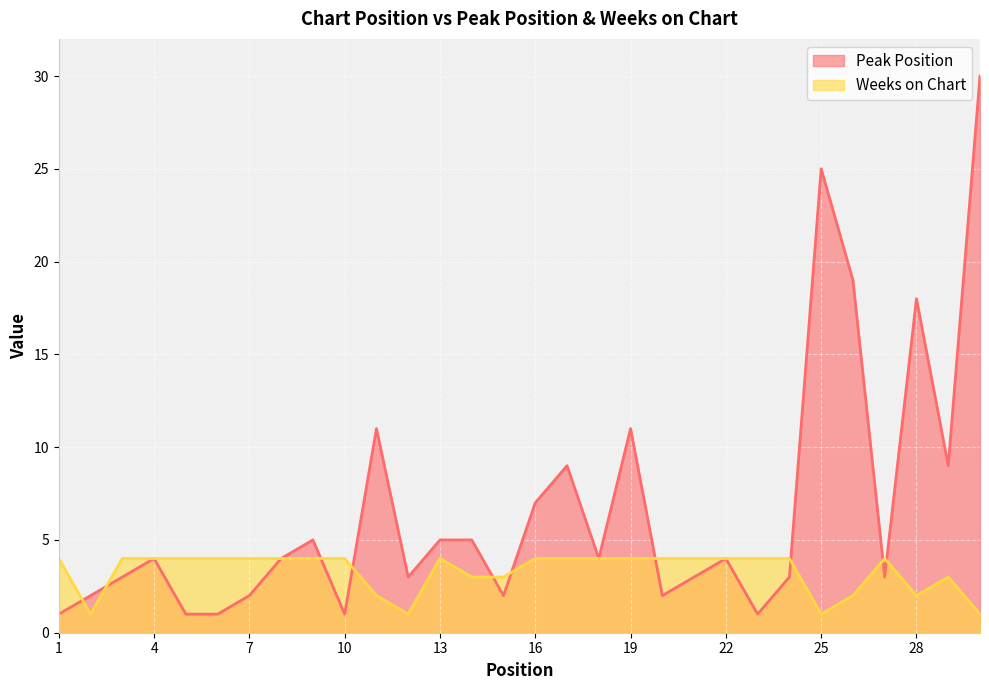

True or false: Peak Position has a value of 25 at 26.

False